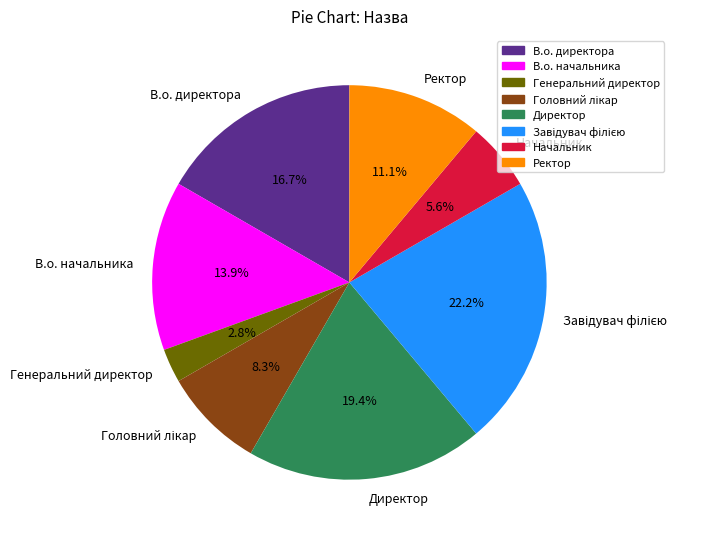

What is the smallest slice in the pie chart?

Генеральний директор